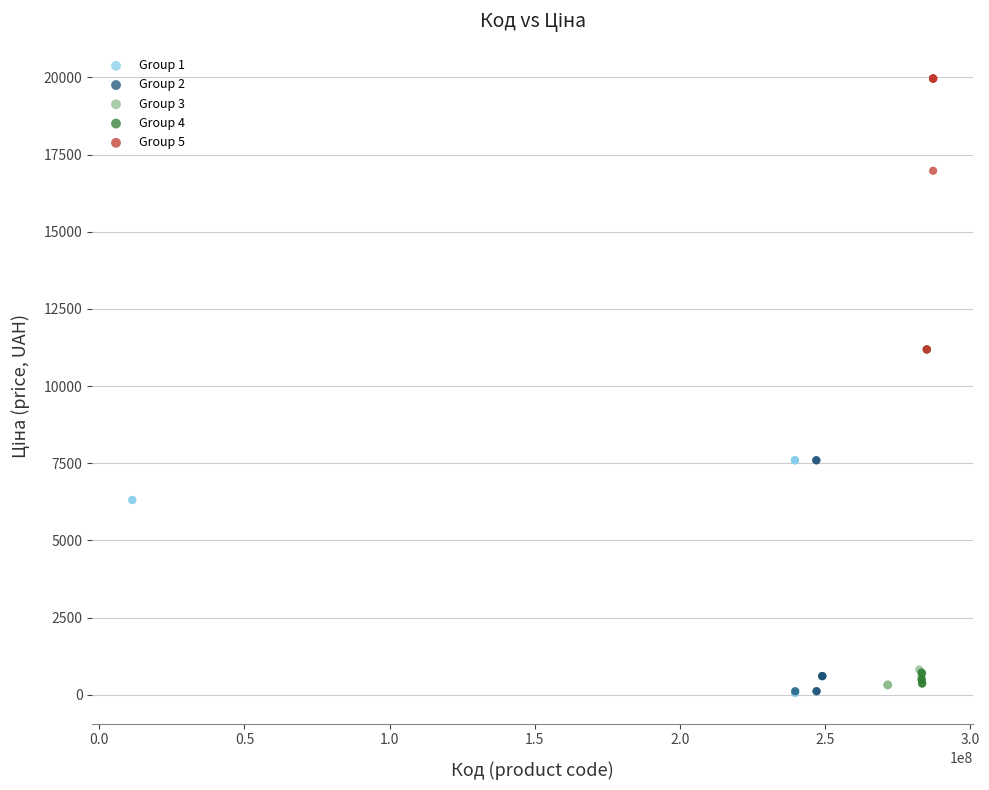

Which series has the largest Y range (max minus min)?

Group 4